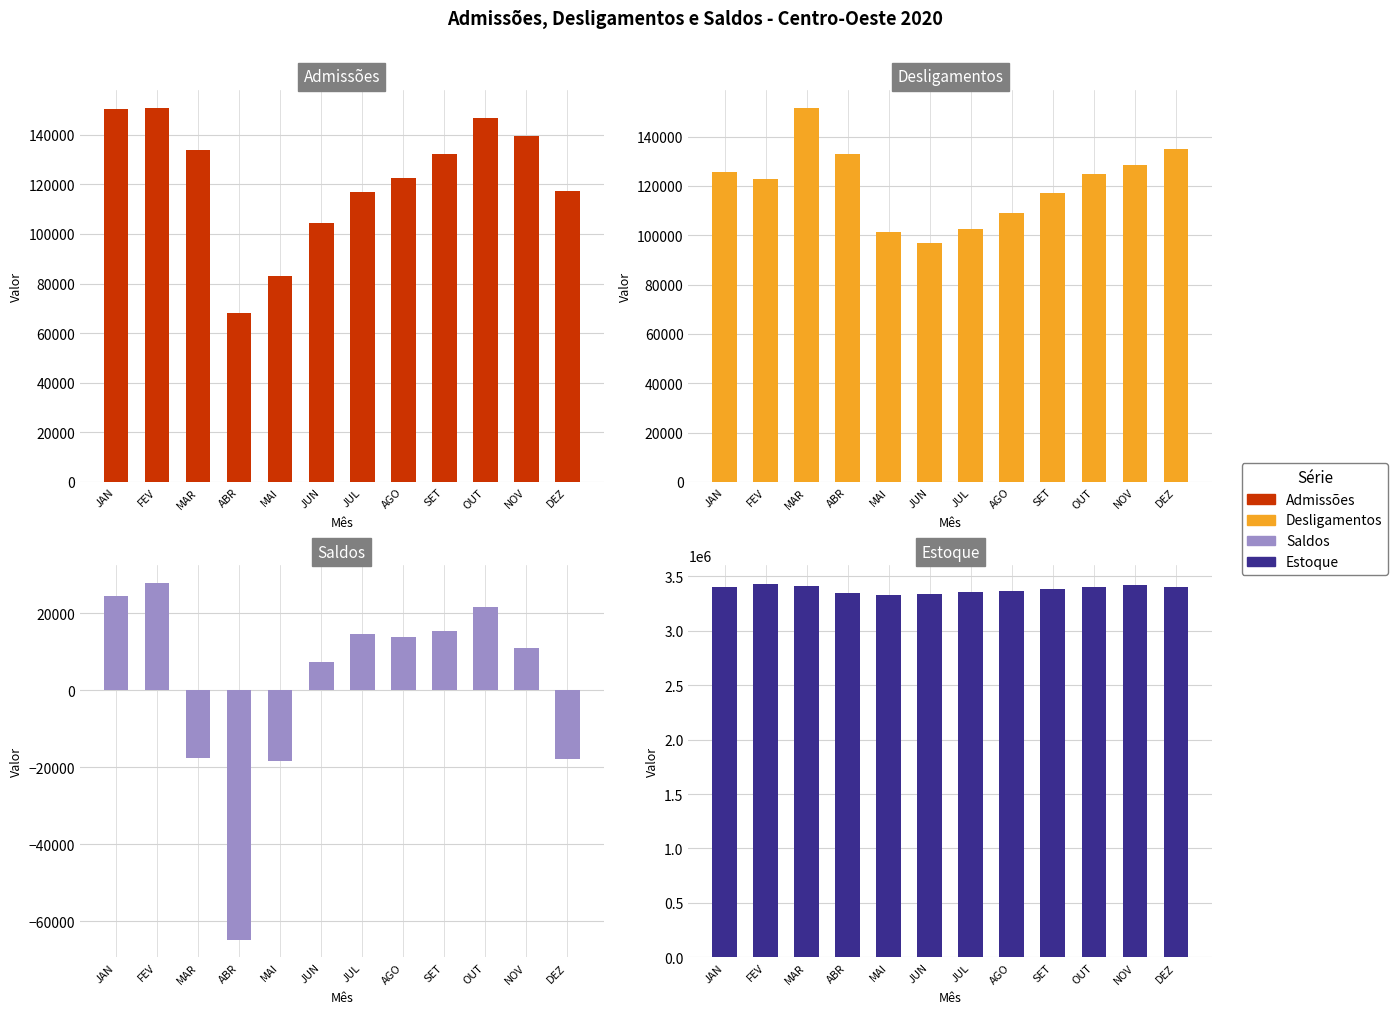

What is the spread (max minus min) of values at JUL?

3339487